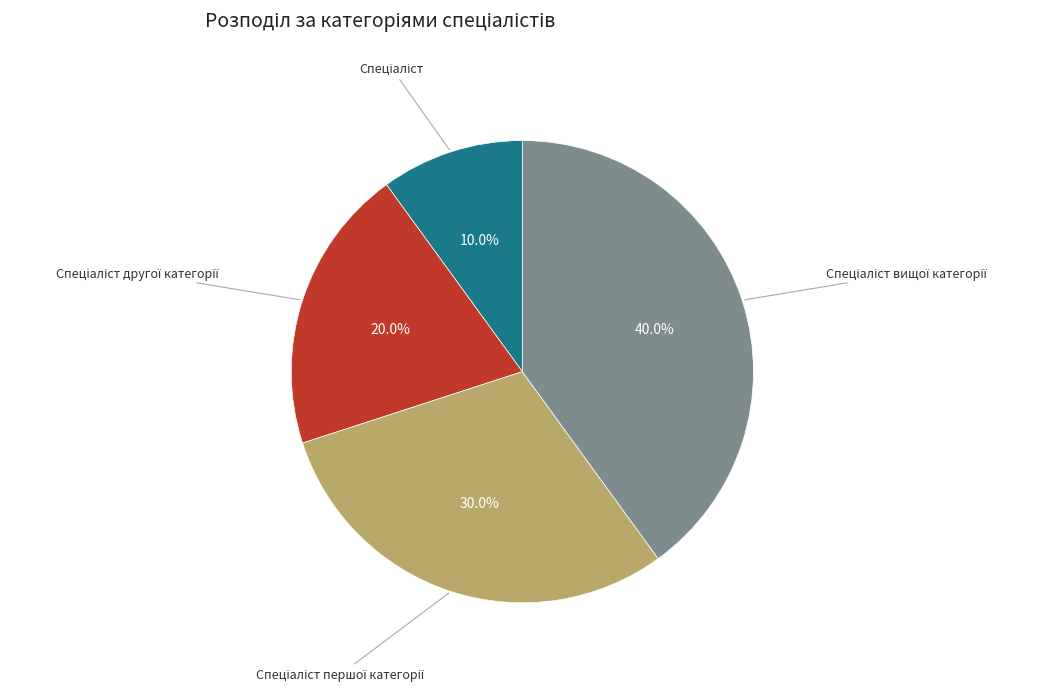

Does any single category account for the majority?

No